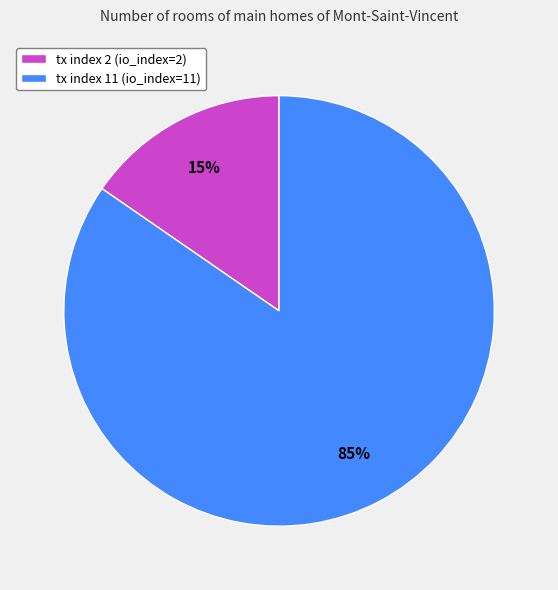

Which has a higher value, tx index 11 or tx index 2?

tx index 11